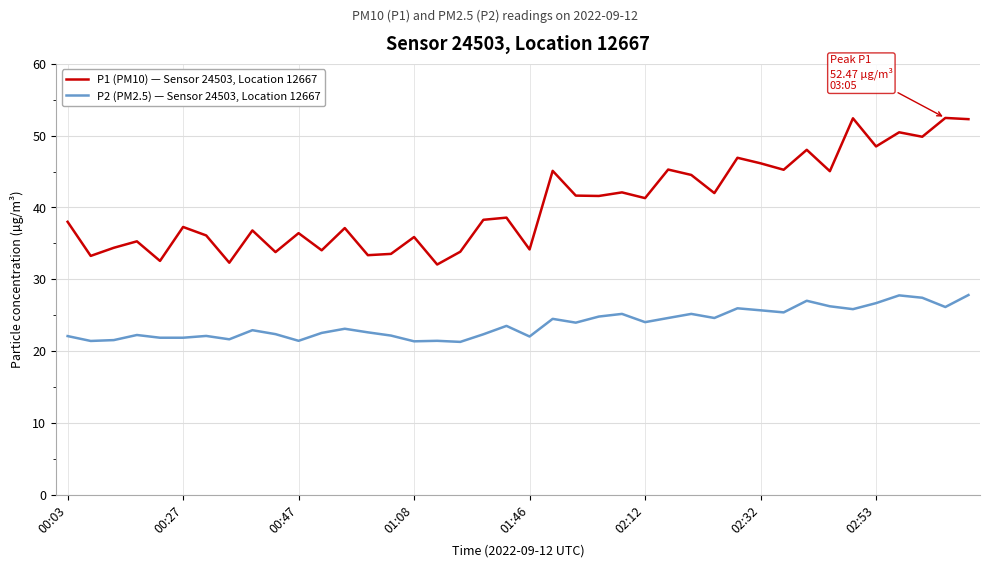

Which series has the largest total across all categories?

P1 (PM10) — Sensor 24503, Location 12667